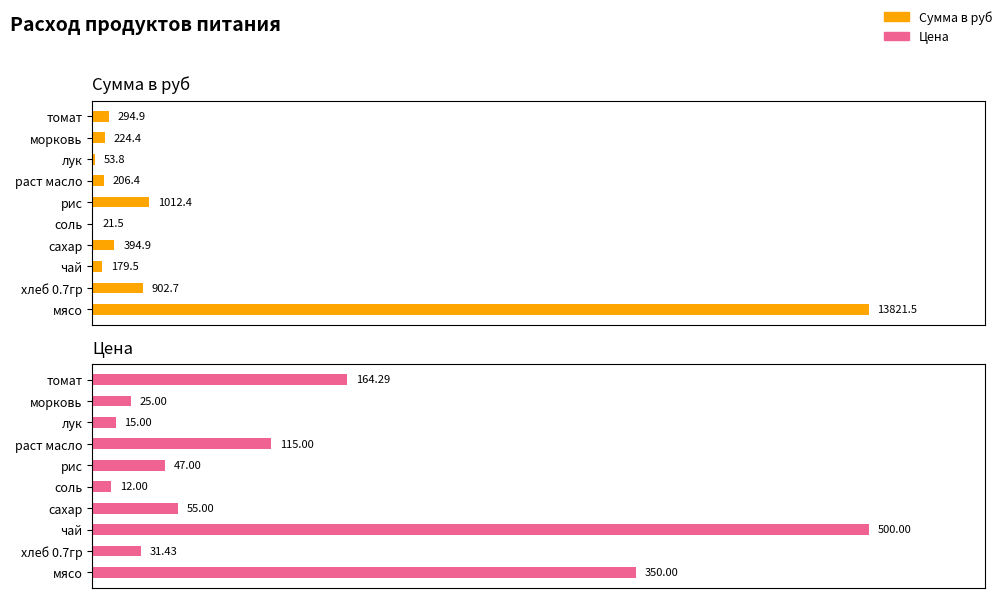

Reading right to left, transcribe all the data shown in this chart.

Сумма в руб: томат=294.9	морковь=224.4	лук=53.8	раст масло=206.4	рис=1012.4	соль=21.5	сахар=394.9	чай=179.5	хлеб 0.7гр=902.7	мясо=13821.5
Цена: томат=164.3	морковь=25.0	лук=15.0	раст масло=115.0	рис=47.0	соль=12.0	сахар=55.0	чай=500.0	хлеб 0.7гр=31.4	мясо=350.0